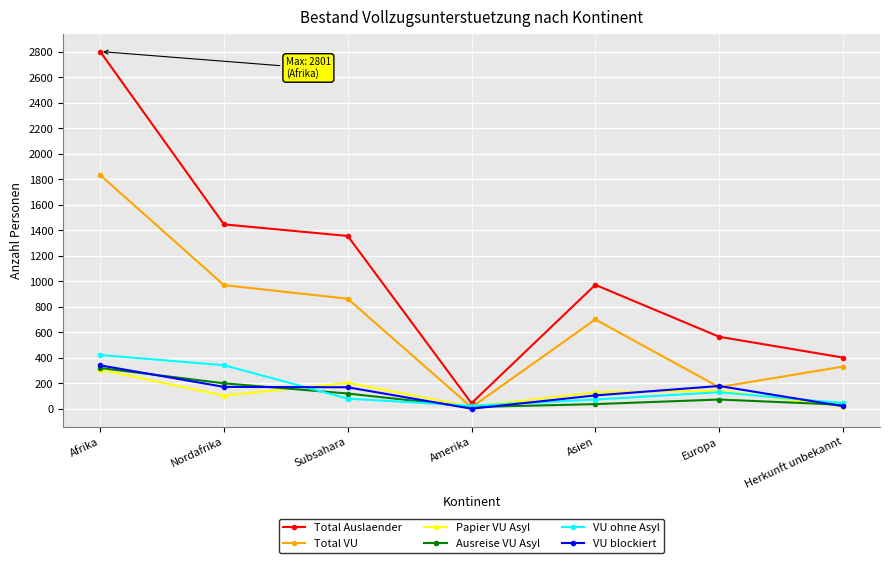

After their last crossing, which series has the higher values: Total VU or VU ohne Asyl?

Total VU